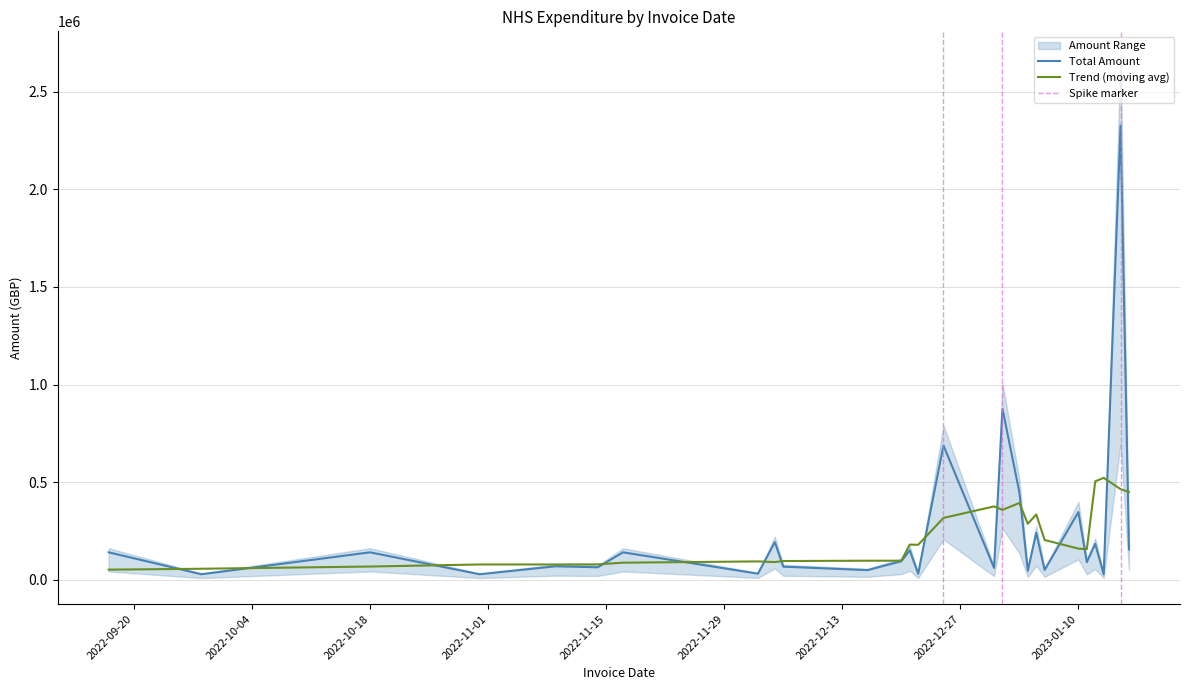

The chart shows a value of 140000.0 at 2. True or false?

True